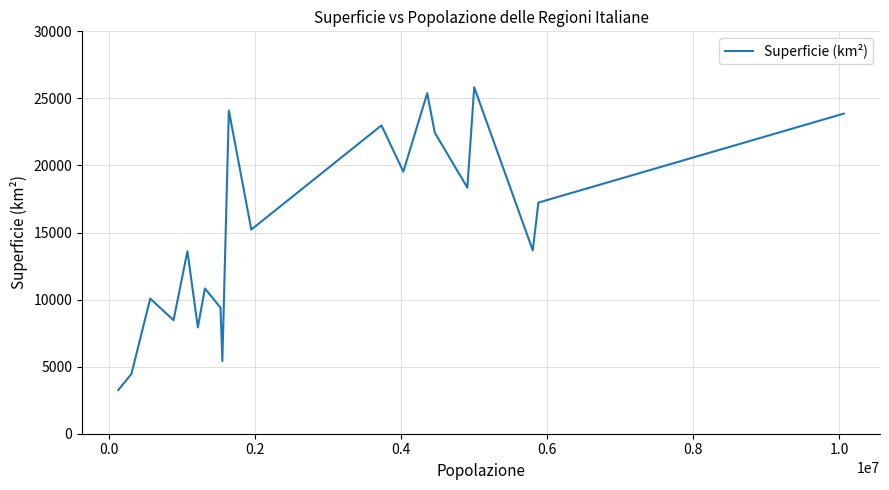

What is the maximum value shown in the chart?

25832